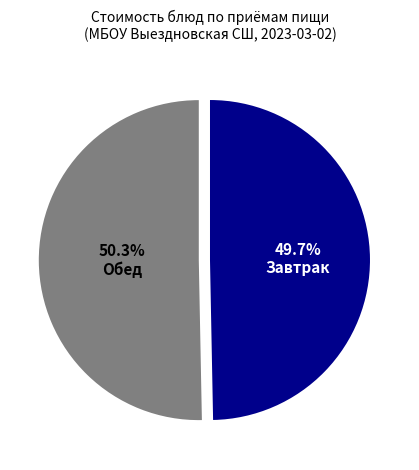

Which slice is the smallest?

Завтрак